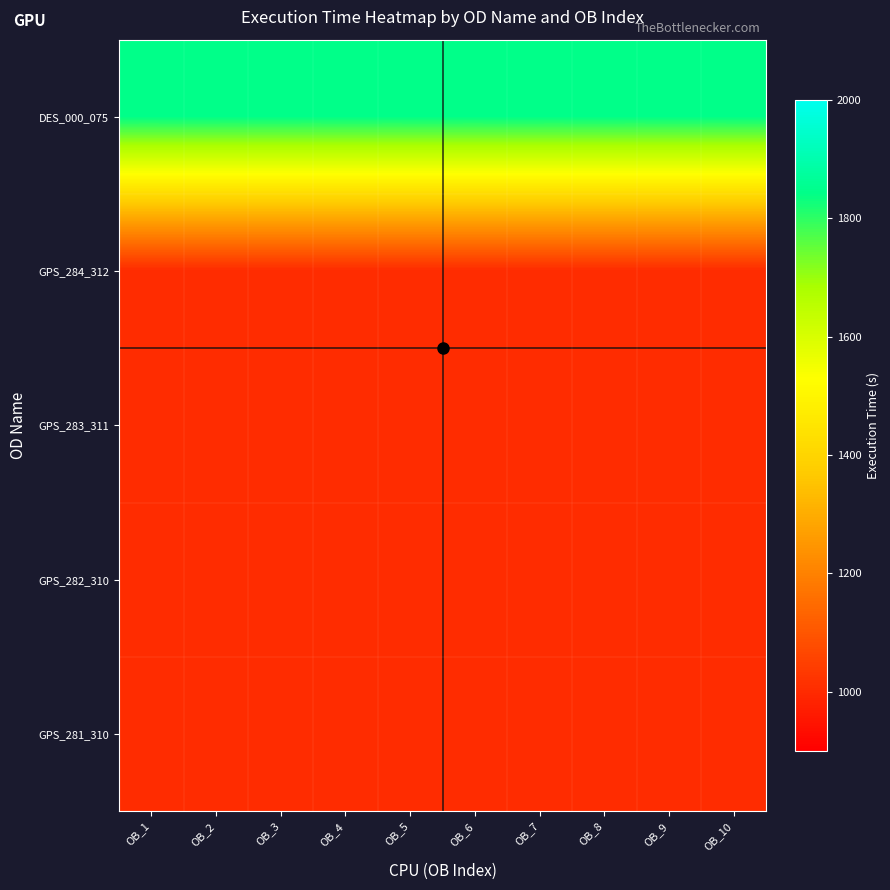

List the series in order of their peak value, lowest first.

GPS_284_312, GPS_283_311, GPS_282_310, GPS_281_310, DES_000_075